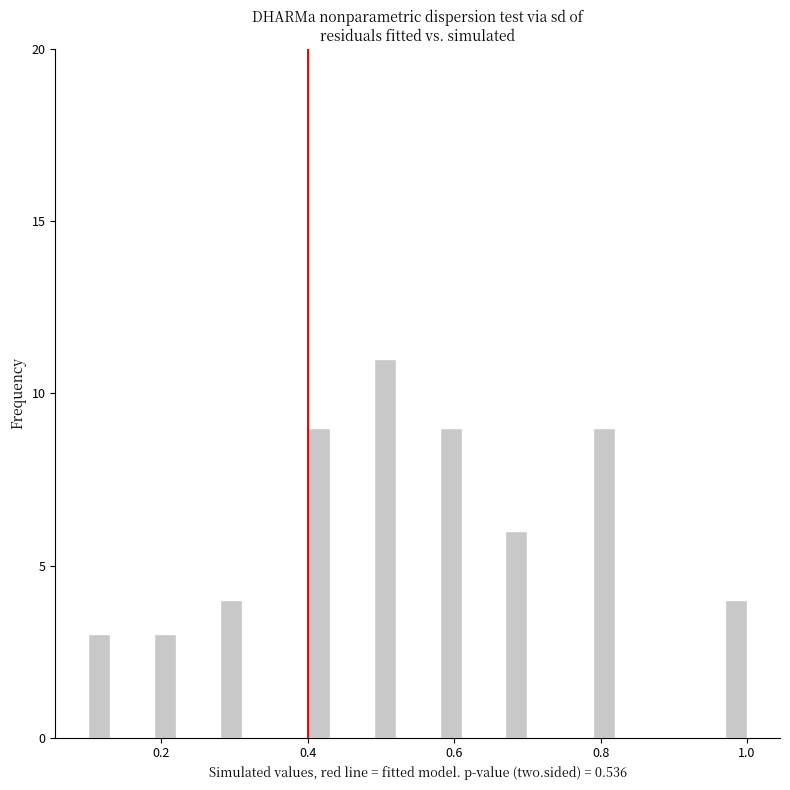

Read against the x-axis, roughly where is the centre of the tallest bar?

0.50